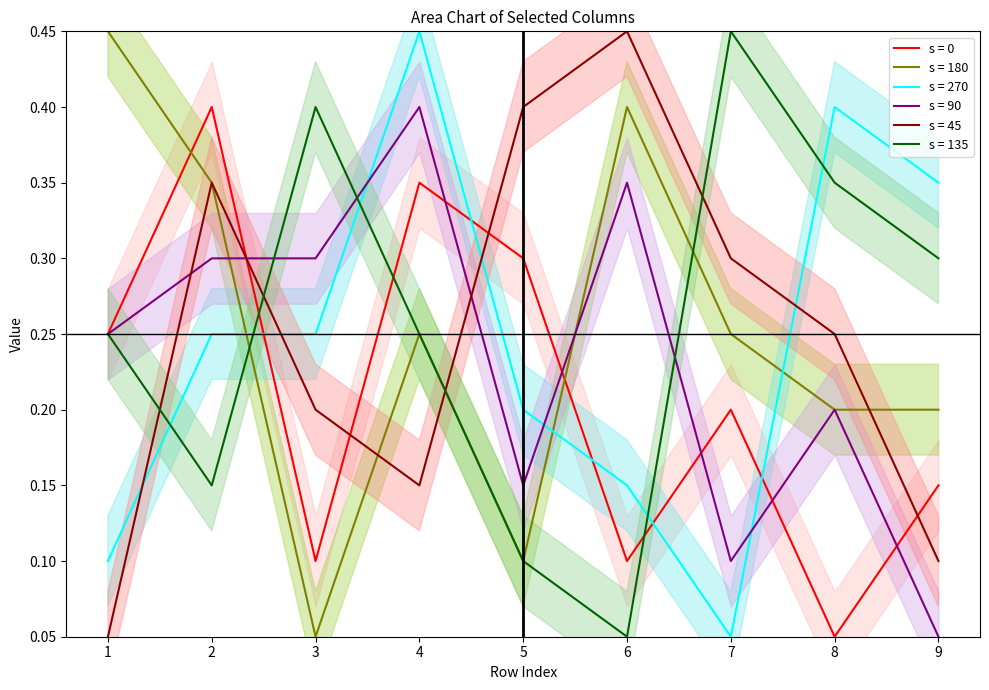

True or false: s = 0 and s = 270 cross at least once.

True